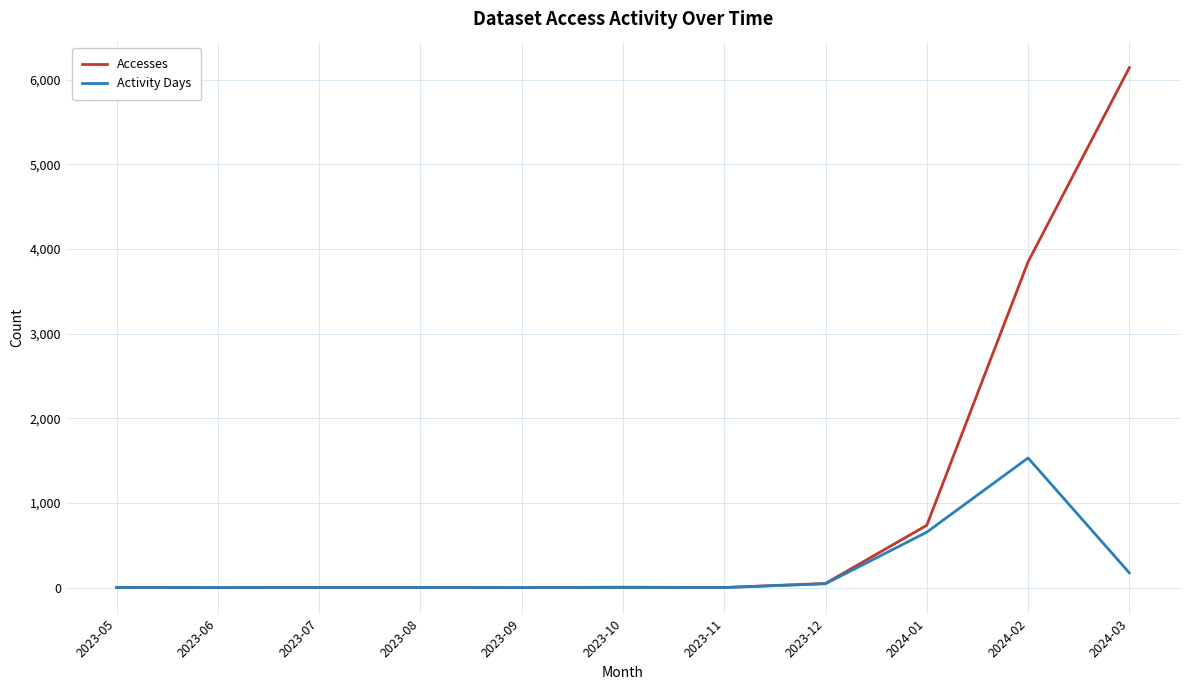

What is the sum of the Activity Days values at 2023-06 and 2024-02?

1531